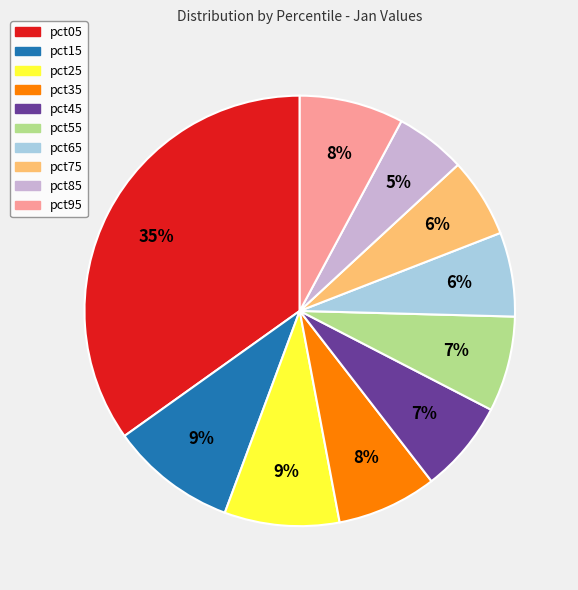

Between pct65 and pct85, which is larger?

pct65